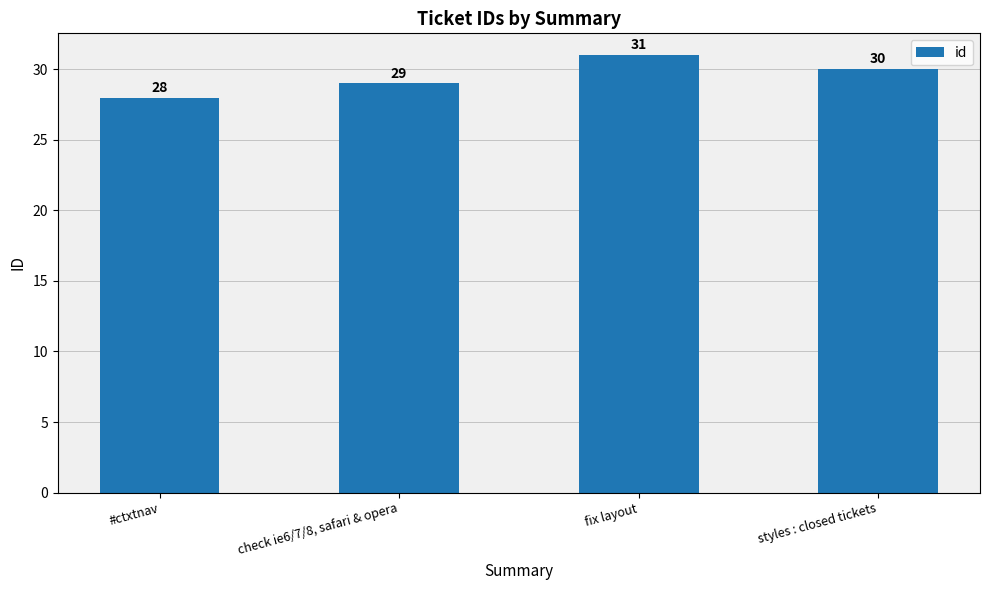

Reading right to left, transcribe all the data shown in this chart.

styles : closed tickets=30	fix layout=31	check ie6/7/8, safari & opera=29	#ctxtnav=28